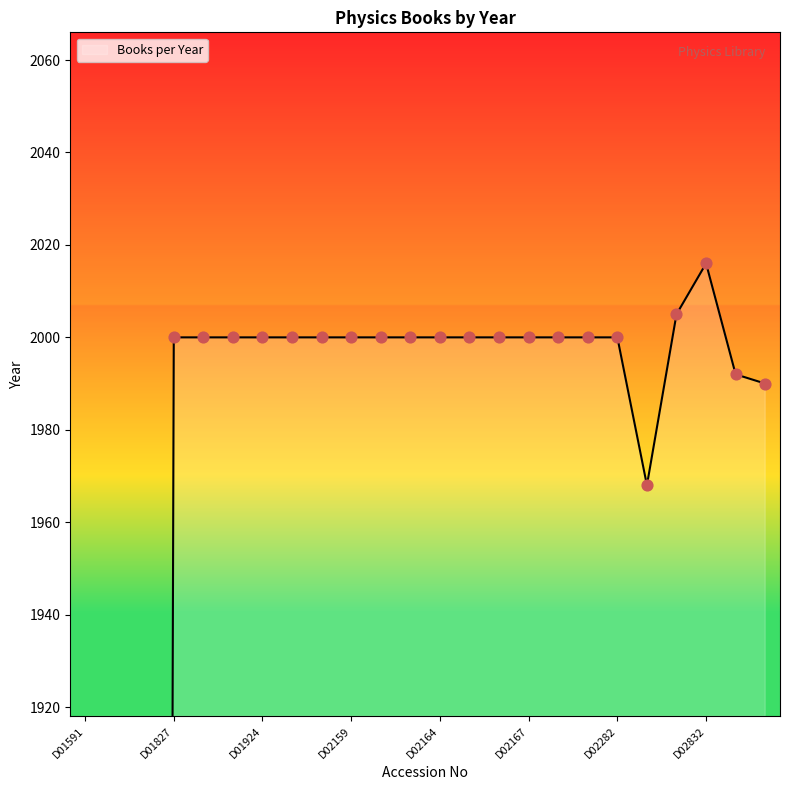

Between D03117 and D01913, which is larger?

D01913